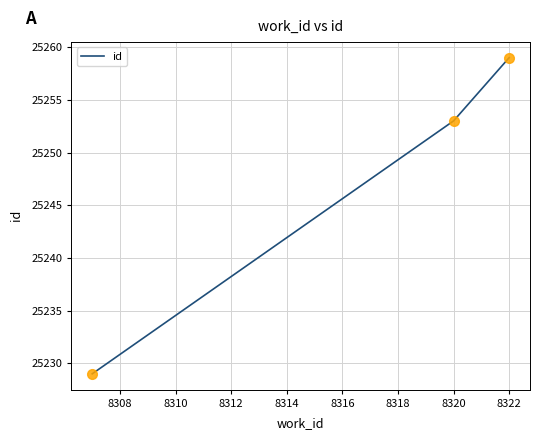

What is the sum of all values?

75741